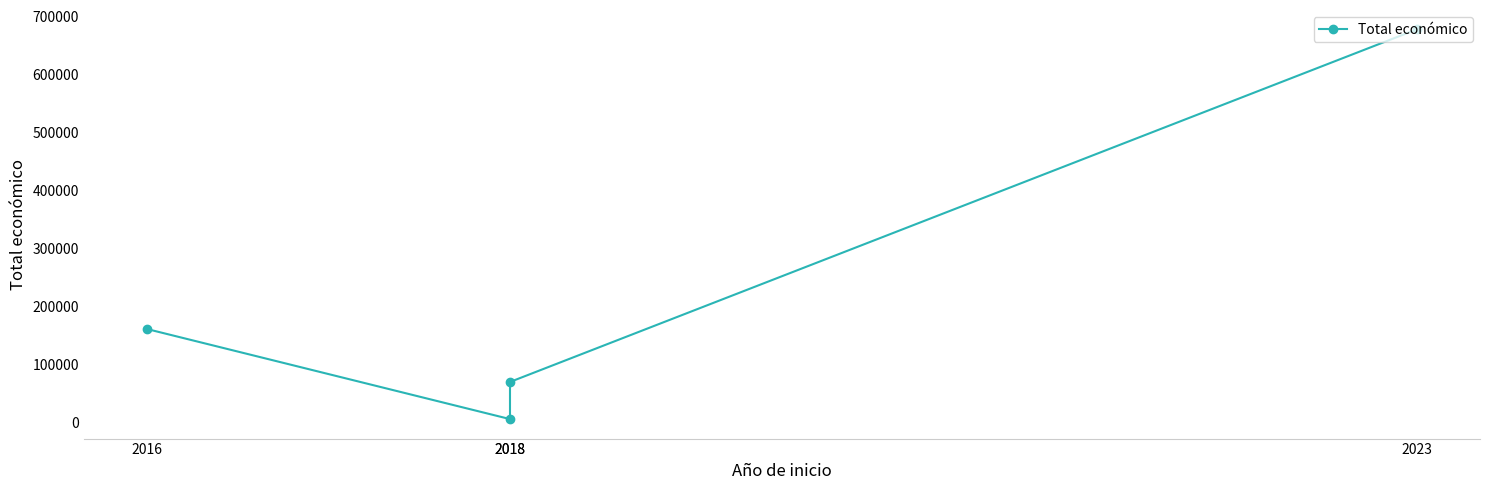

Where is the data nearest to the value 341712?

2016